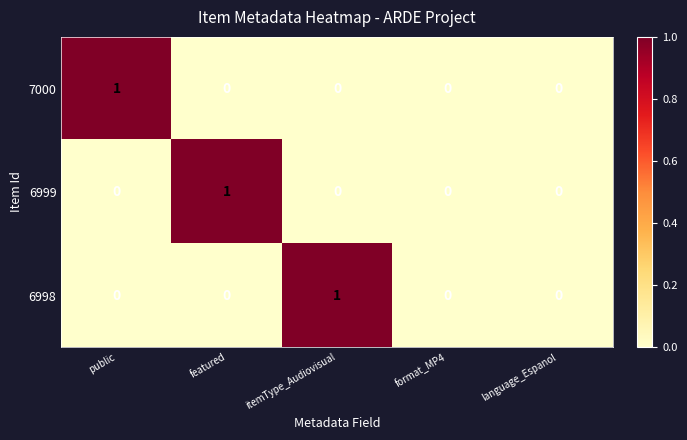

How many 7000 values are between 0 and 1?

5